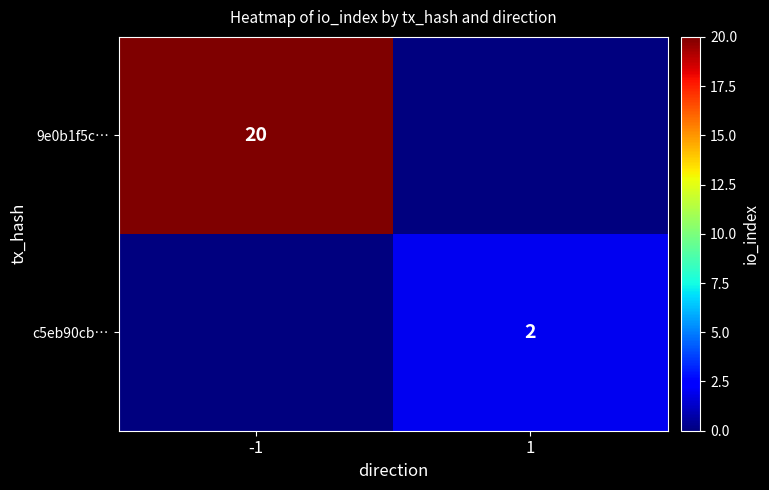

The c5eb90cb… series shows 2 at 1. True or false?

True